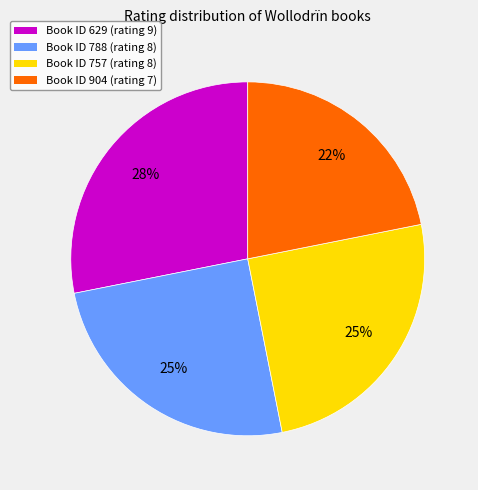

Is there any slice that represents more than half of the pie?

No